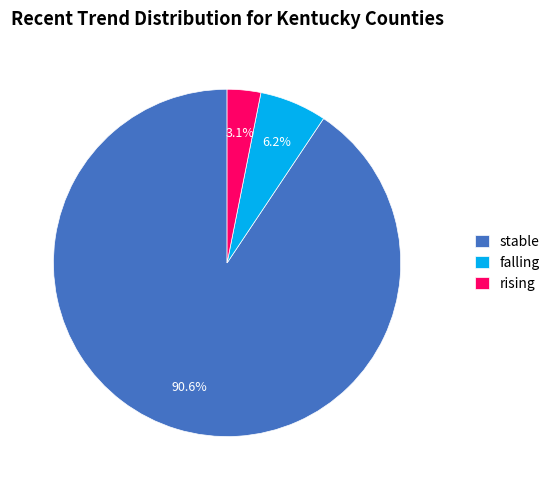

Which category accounts for the majority?

stable